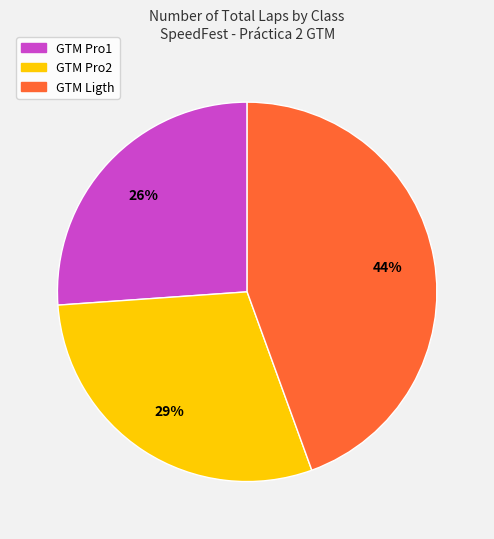

Which category has the smallest portion of the pie?

GTM Pro1